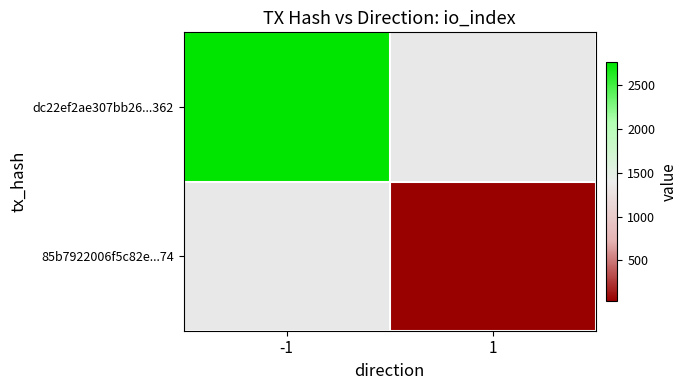

Which series has the largest range (max minus min)?

dc22ef2ae307bb26...362